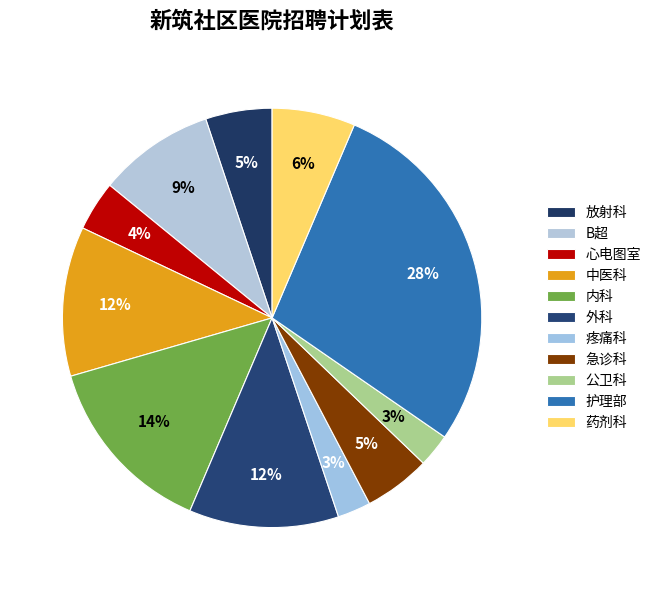

To the nearest percent, what percentage of the pie is 外科?

12%